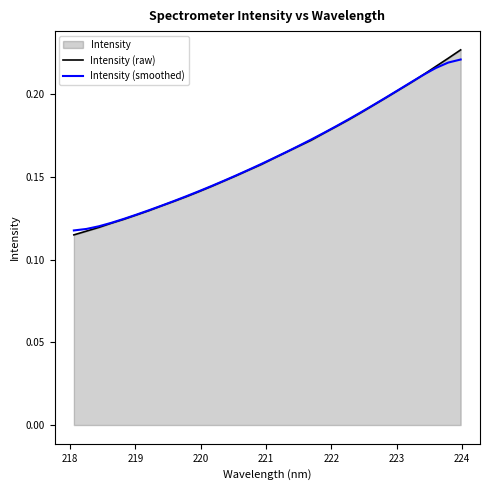

Count the Intensity (smoothed) values in the range 0 to 1.

32